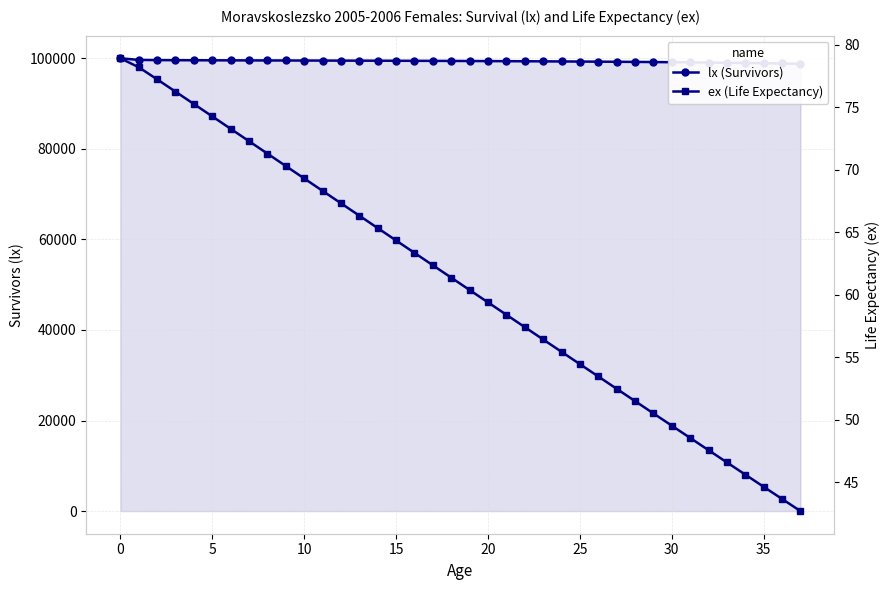

Which series has the widest spread of values?

lx (Survivors)